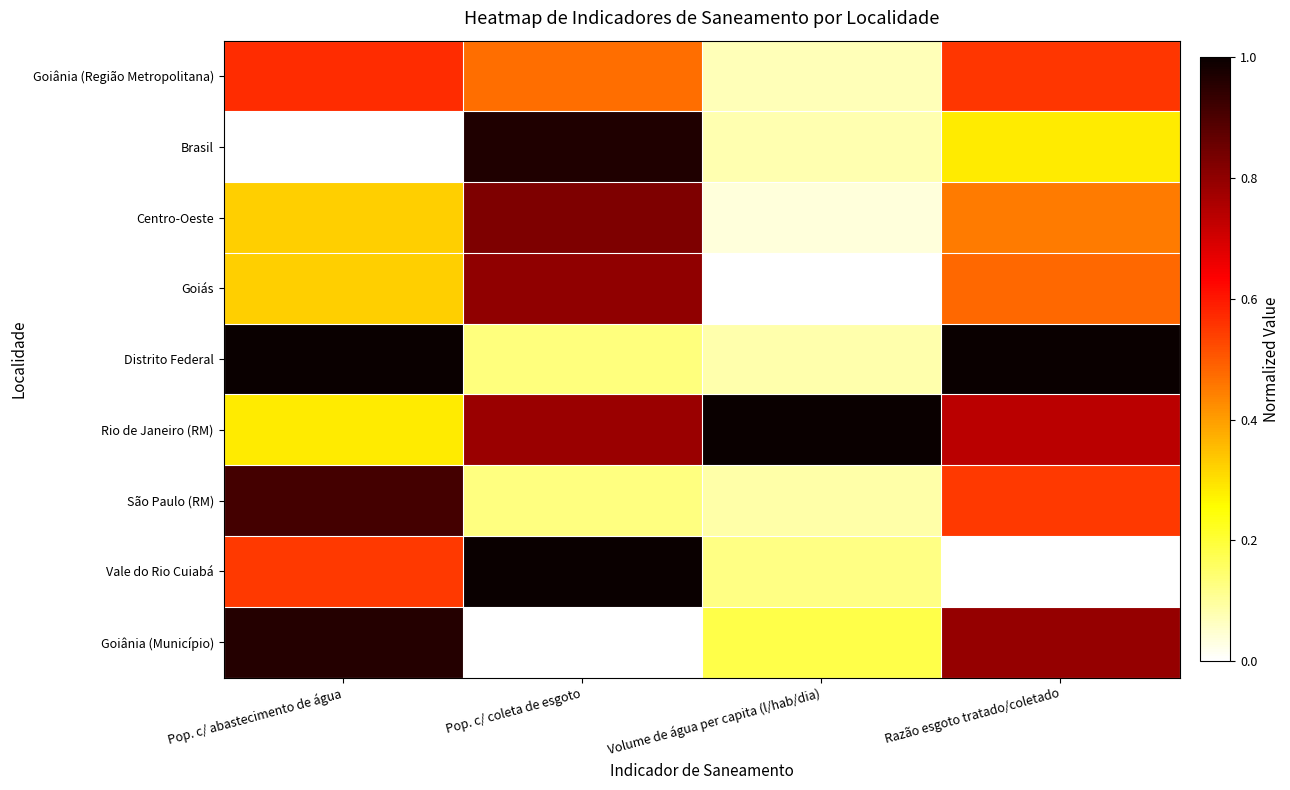

Reading right to left, transcribe all the data shown in this chart.

Goiânia (Região Metropolitana): Razão esgoto tratado/coletado=0.6	Volume de água per capita (l/hab/dia)=0.1	Pop. c/ coleta de esgoto=0.5	Pop. c/ abastecimento de água=0.6
Brasil: Razão esgoto tratado/coletado=0.3	Volume de água per capita (l/hab/dia)=0.1	Pop. c/ coleta de esgoto=1.0	Pop. c/ abastecimento de água=0.0
Centro-Oeste: Razão esgoto tratado/coletado=0.5	Volume de água per capita (l/hab/dia)=0.0	Pop. c/ coleta de esgoto=0.8	Pop. c/ abastecimento de água=0.3
Goiás: Razão esgoto tratado/coletado=0.5	Volume de água per capita (l/hab/dia)=0.0	Pop. c/ coleta de esgoto=0.8	Pop. c/ abastecimento de água=0.3
Distrito Federal: Razão esgoto tratado/coletado=1.0	Volume de água per capita (l/hab/dia)=0.1	Pop. c/ coleta de esgoto=0.1	Pop. c/ abastecimento de água=1.0
Rio de Janeiro (RM): Razão esgoto tratado/coletado=0.7	Volume de água per capita (l/hab/dia)=1.0	Pop. c/ coleta de esgoto=0.8	Pop. c/ abastecimento de água=0.3
São Paulo (RM): Razão esgoto tratado/coletado=0.5	Volume de água per capita (l/hab/dia)=0.1	Pop. c/ coleta de esgoto=0.1	Pop. c/ abastecimento de água=0.9
Vale do Rio Cuiabá: Razão esgoto tratado/coletado=0.0	Volume de água per capita (l/hab/dia)=0.1	Pop. c/ coleta de esgoto=1.0	Pop. c/ abastecimento de água=0.5
Goiânia (Município): Razão esgoto tratado/coletado=0.8	Volume de água per capita (l/hab/dia)=0.2	Pop. c/ coleta de esgoto=0.0	Pop. c/ abastecimento de água=1.0